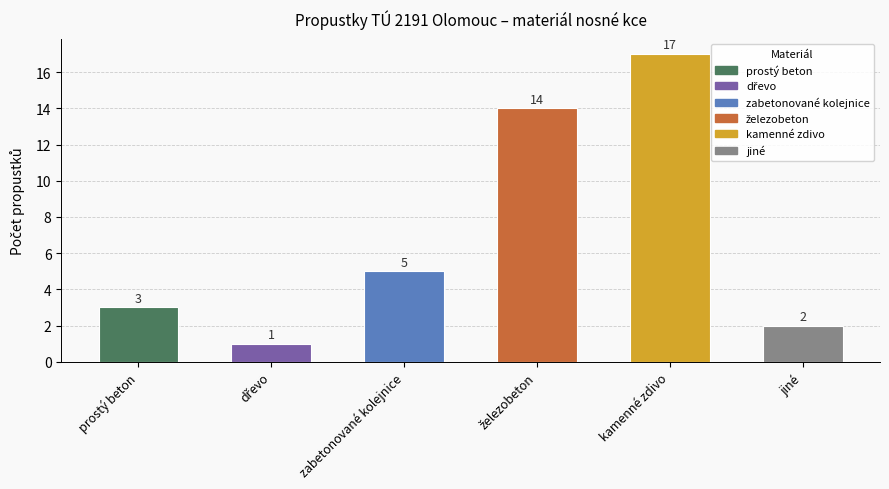

Reading right to left, list all the values displayed in this chart.

2	17	14	5	1	3